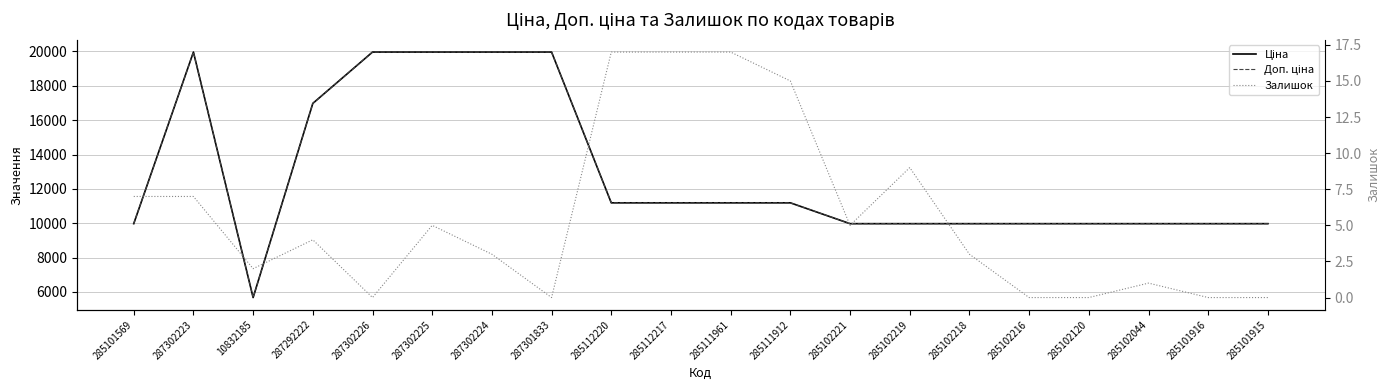

How many lines are shown in the chart?

3